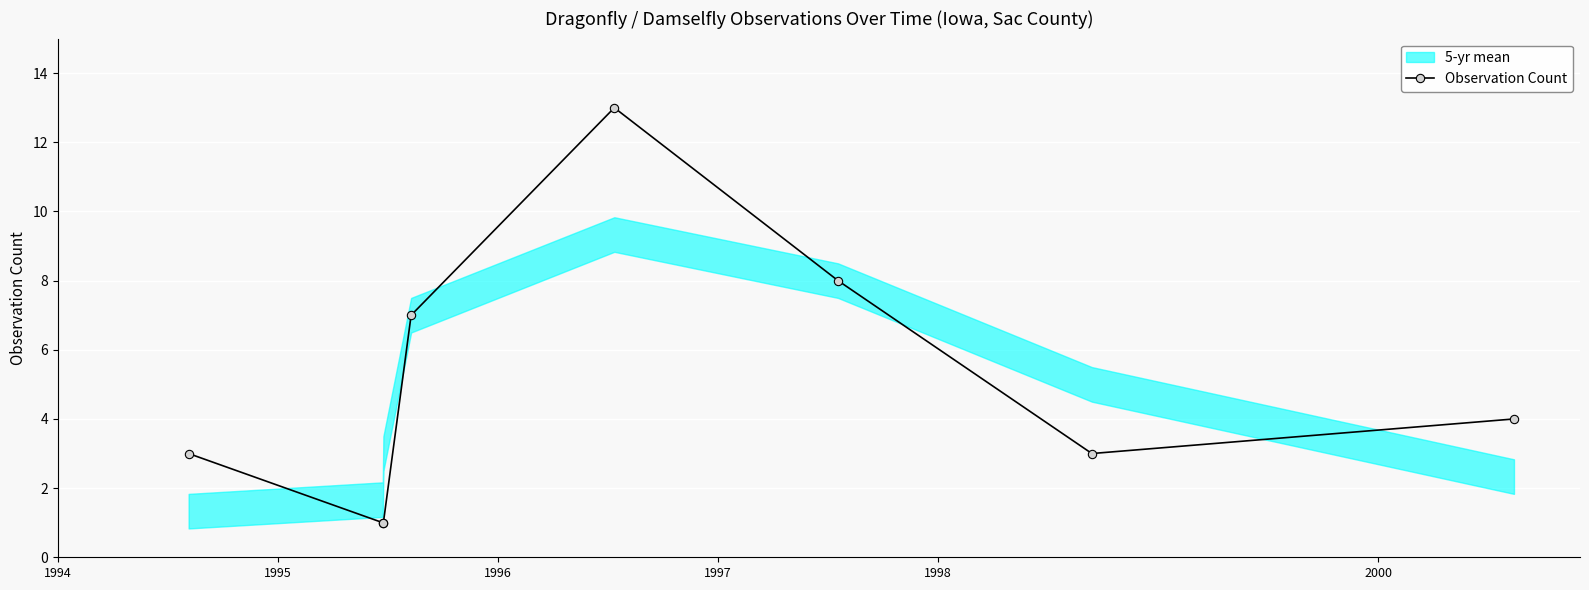

True or false: Observation Count has more than 2 interior local peaks.

False